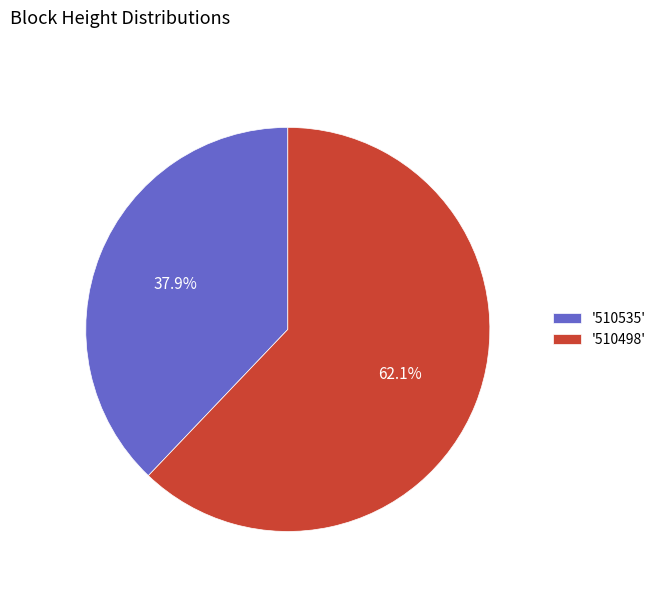

What portion of the pie excludes '510498'?

37.9%